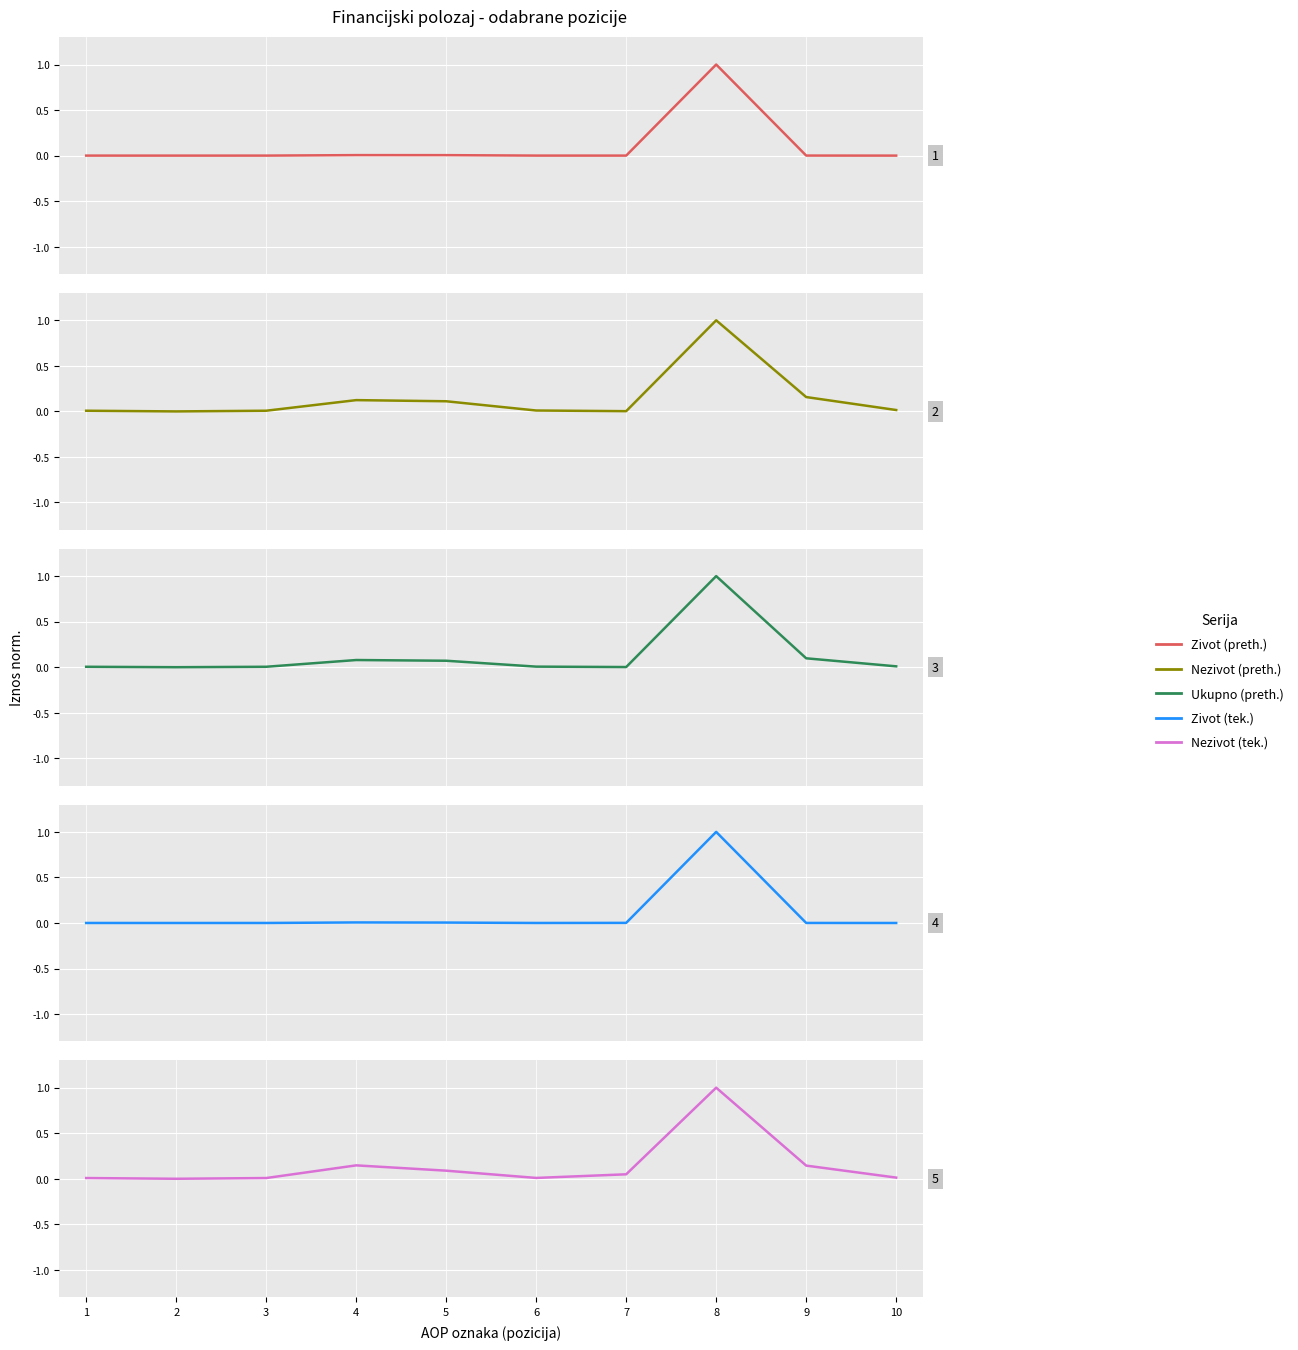

What is the difference between the second highest and minimum values in the Ukupno (preth.) series?

0.1